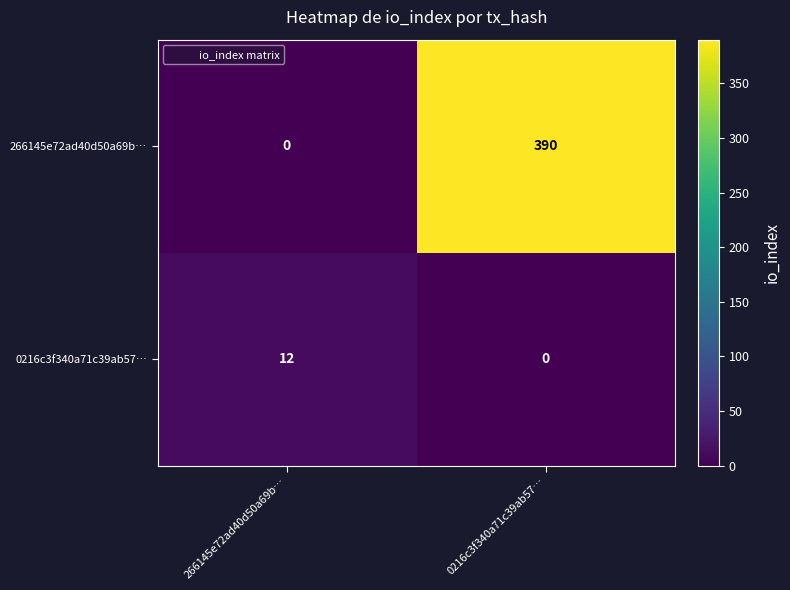

Which category has the highest value in the 266145e72ad40d50a69b… series?

0216c3f340a71c39ab57…